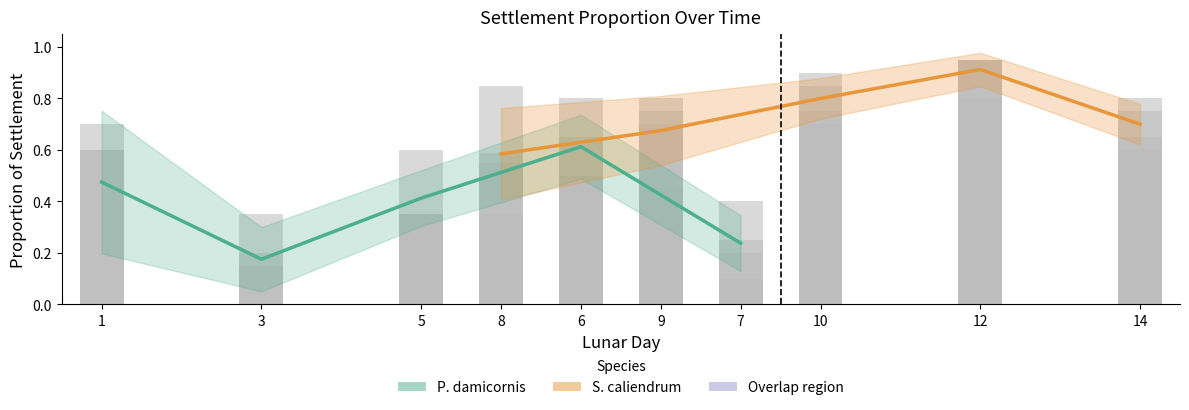

List the series in order of their overall mean, highest first.

S. caliendrum (mean), P. damicornis (mean)